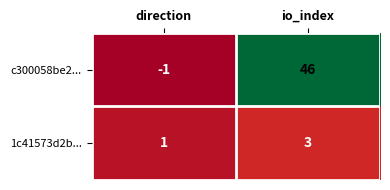

At which category is the sum across all series the highest?

io_index